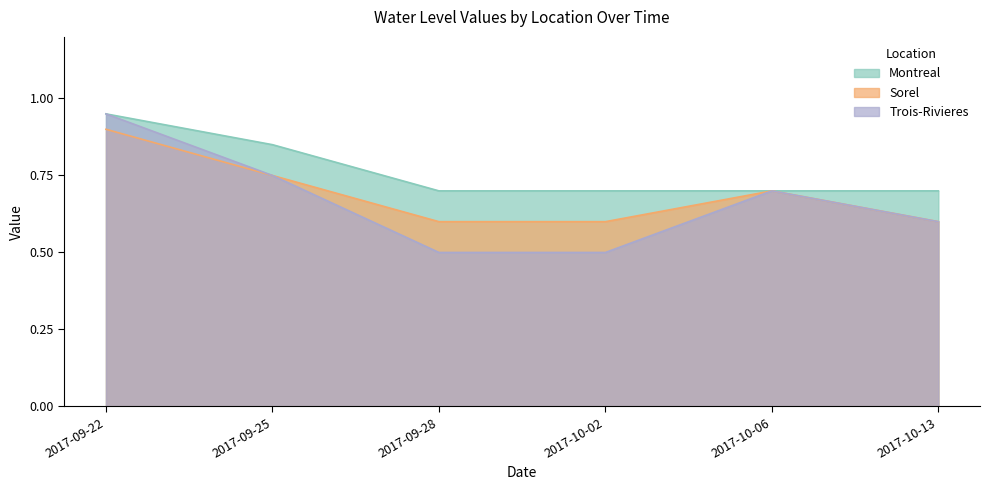

Rank the series at 2017-10-06 from lowest to highest value.

Montreal, Sorel, Trois-Rivieres